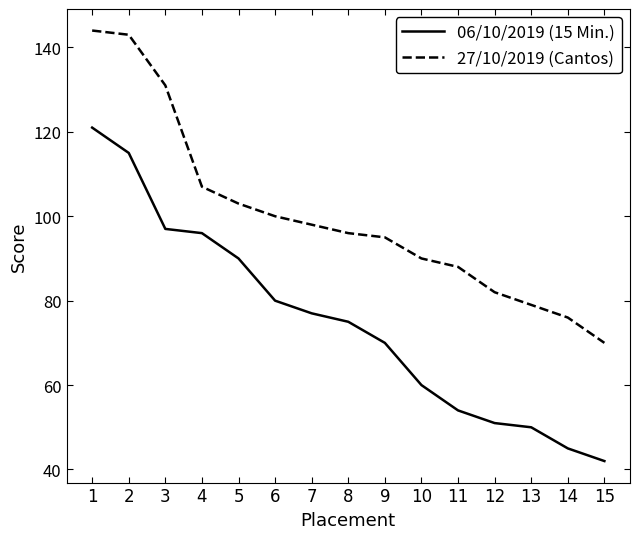

Rank the series by their maximum value, from highest to lowest.

27/10/2019 (Cantos), 06/10/2019 (15 Min.)